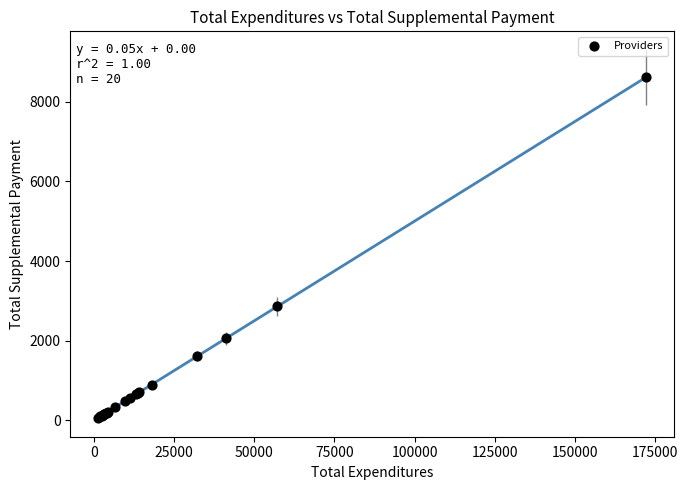

What Y value in the scatter plot is closest to 4335?

2859.9